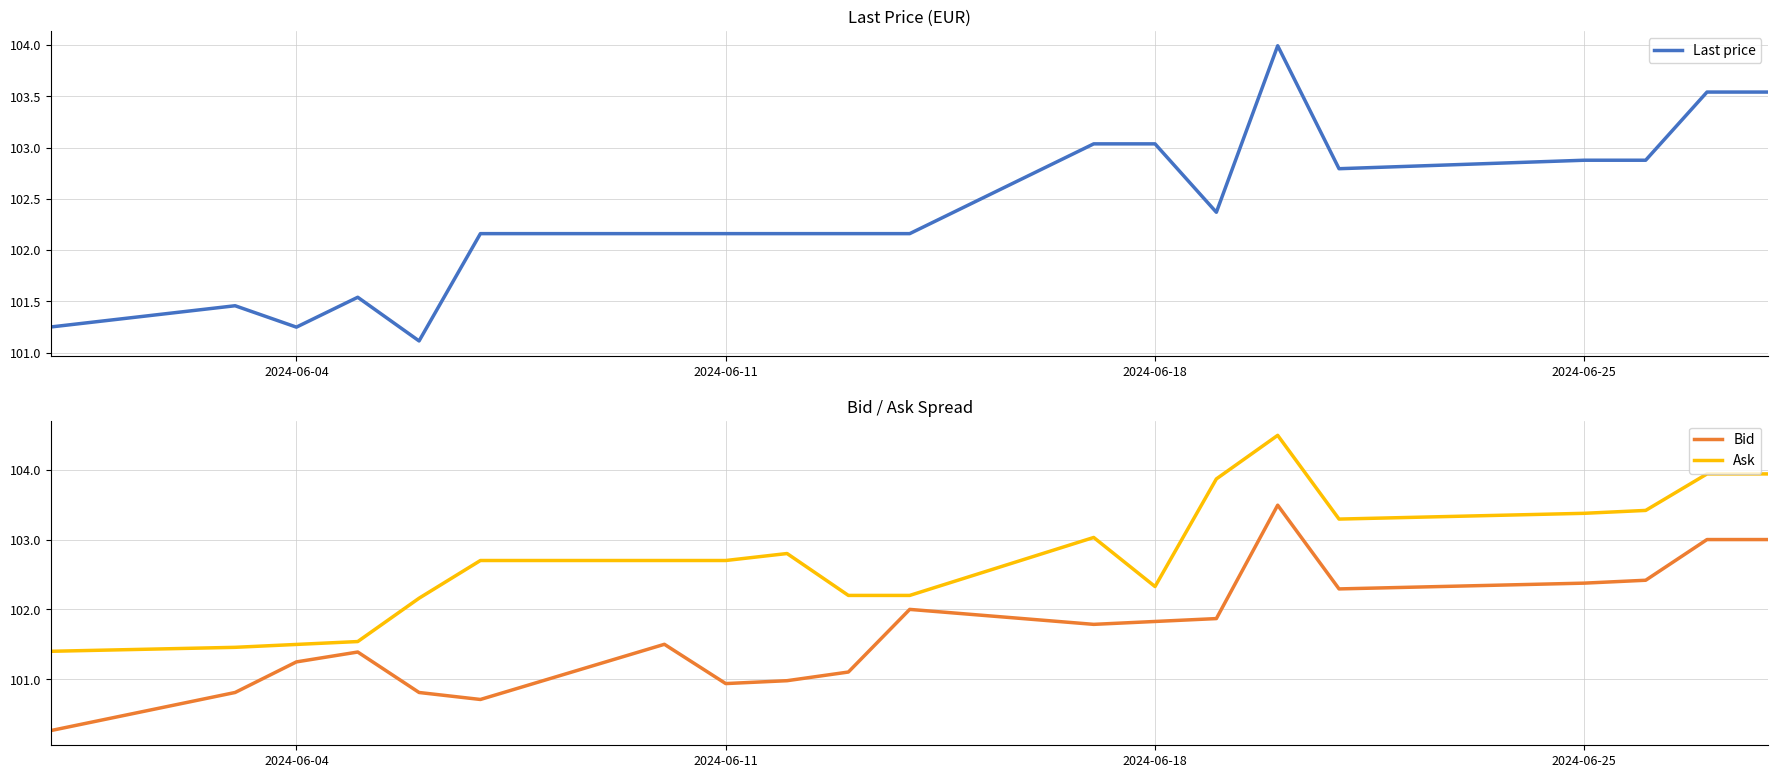

Count the number of categories in the chart.

20